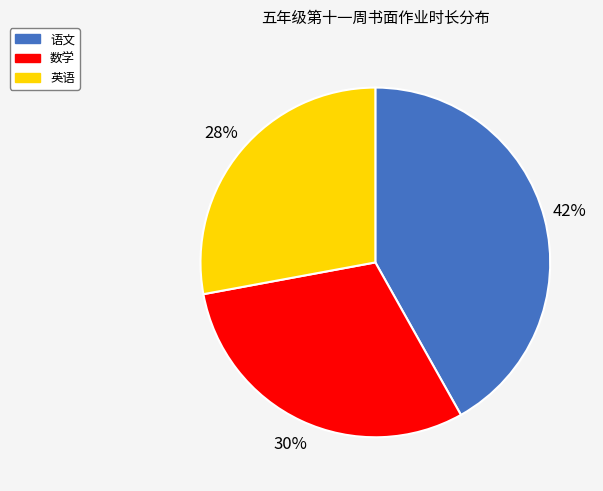

How many segments does this pie chart have?

3